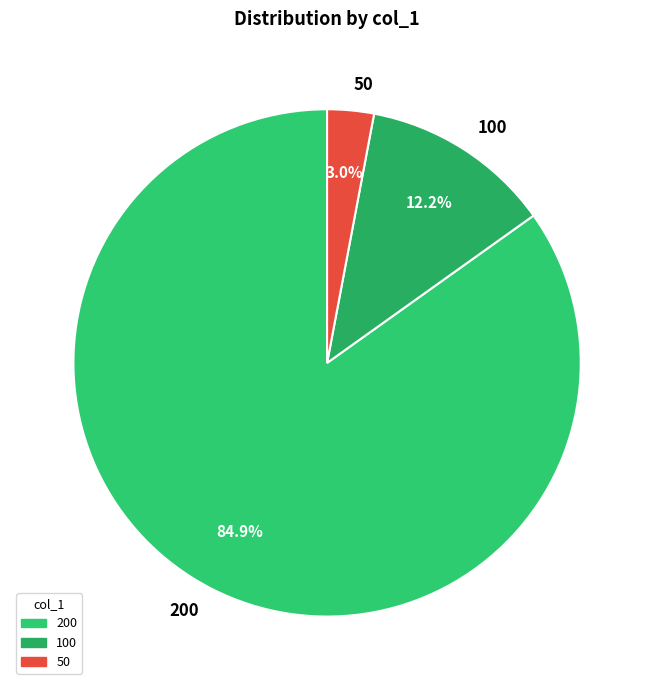

Between 50 and 200, which is larger?

200